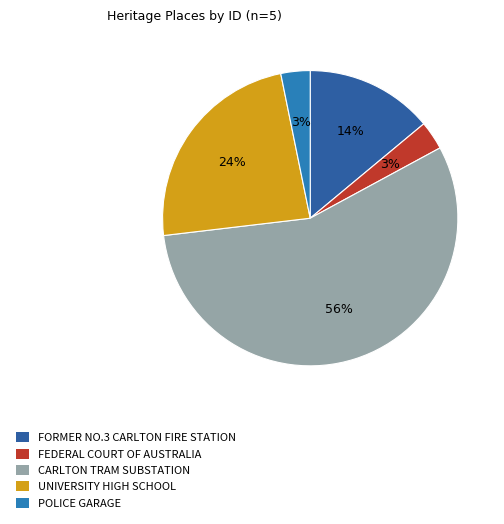

Is there any slice that represents more than half of the pie?

Yes